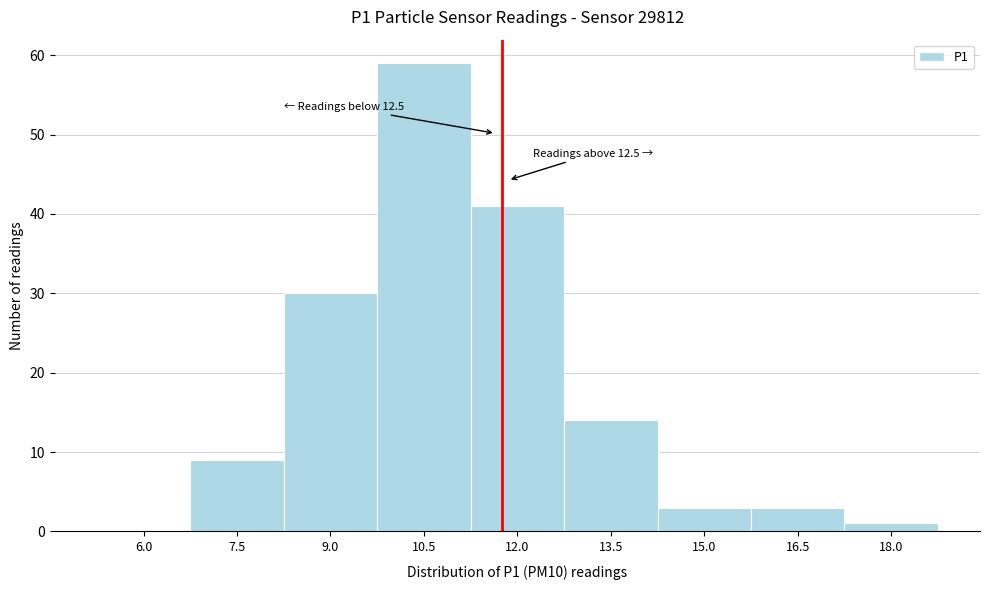

Reading right to left, extract all data points from this chart.

18.0=1	16.5=3	15.0=3	13.5=14	12.0=41	10.5=59	9.0=30	7.5=9	6.0=0